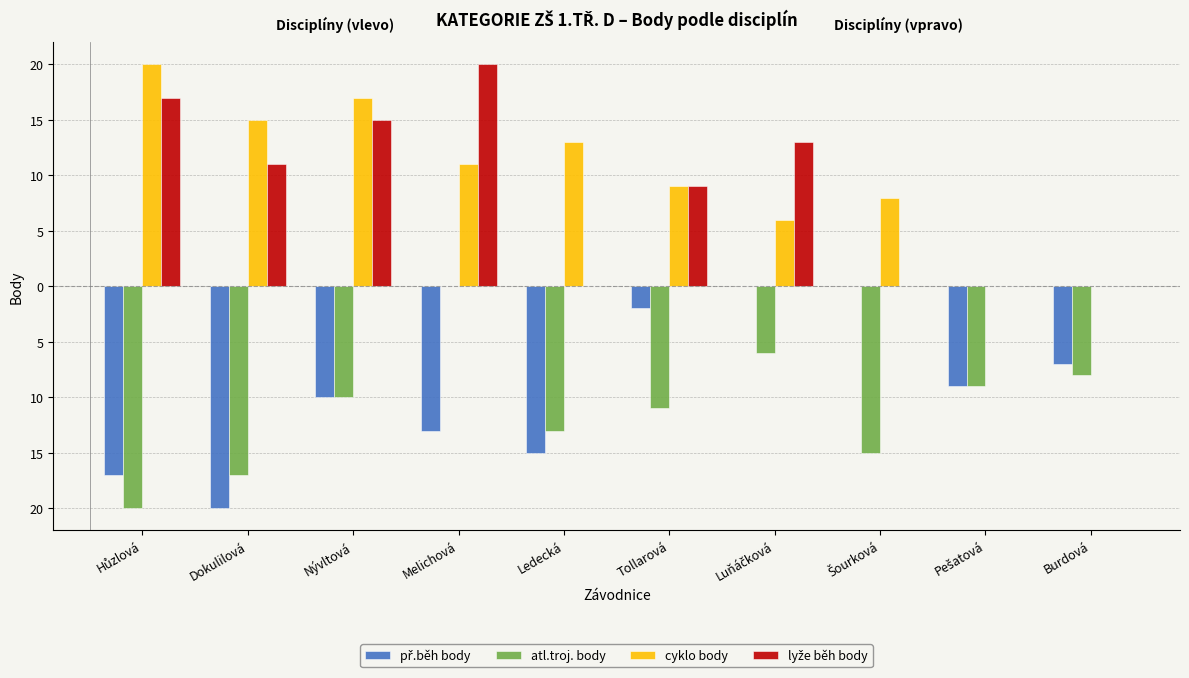

Does the chart contain stacked bars?

No